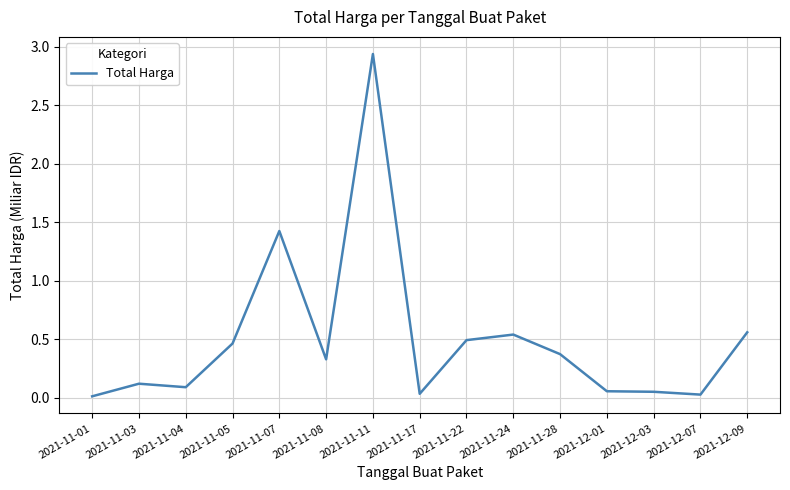

Which label corresponds to the largest value in the chart?

2021-11-11